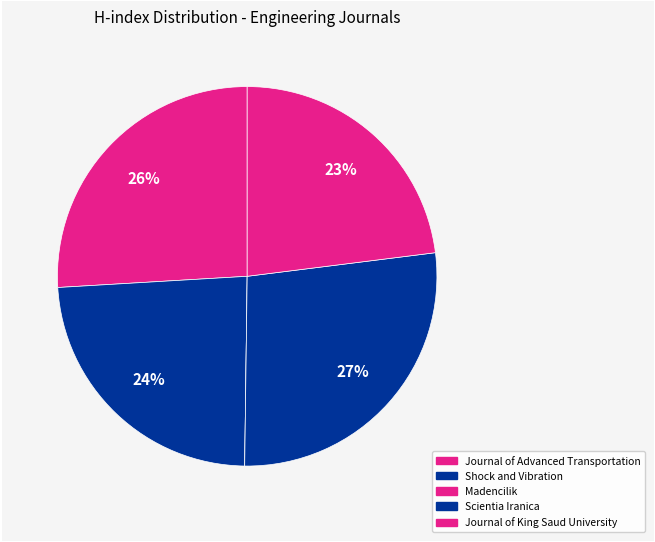

To the nearest percent, what is the average slice percentage?

20%